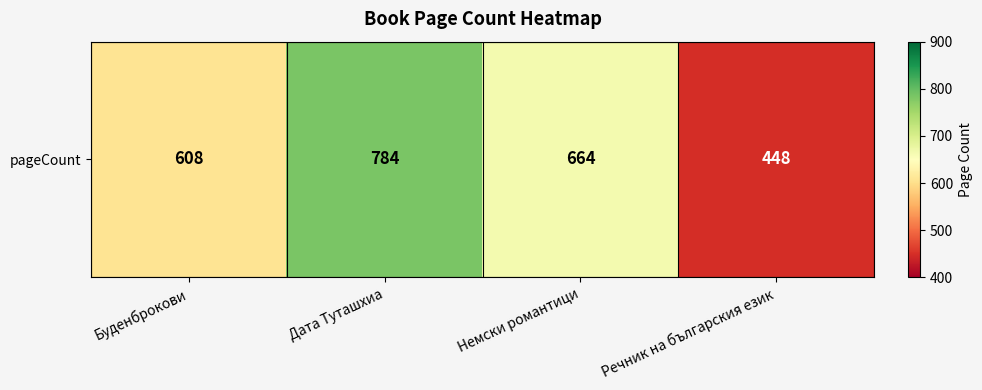

What is the smallest value displayed?

448